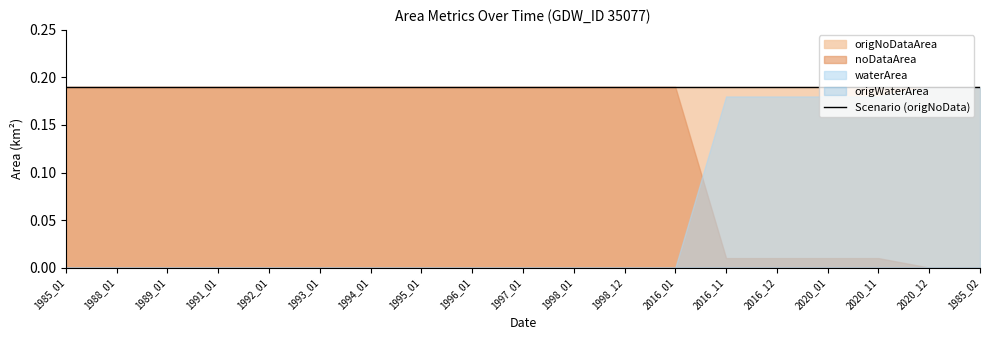

True or false: origNoDataArea and noDataArea cross at least once.

False